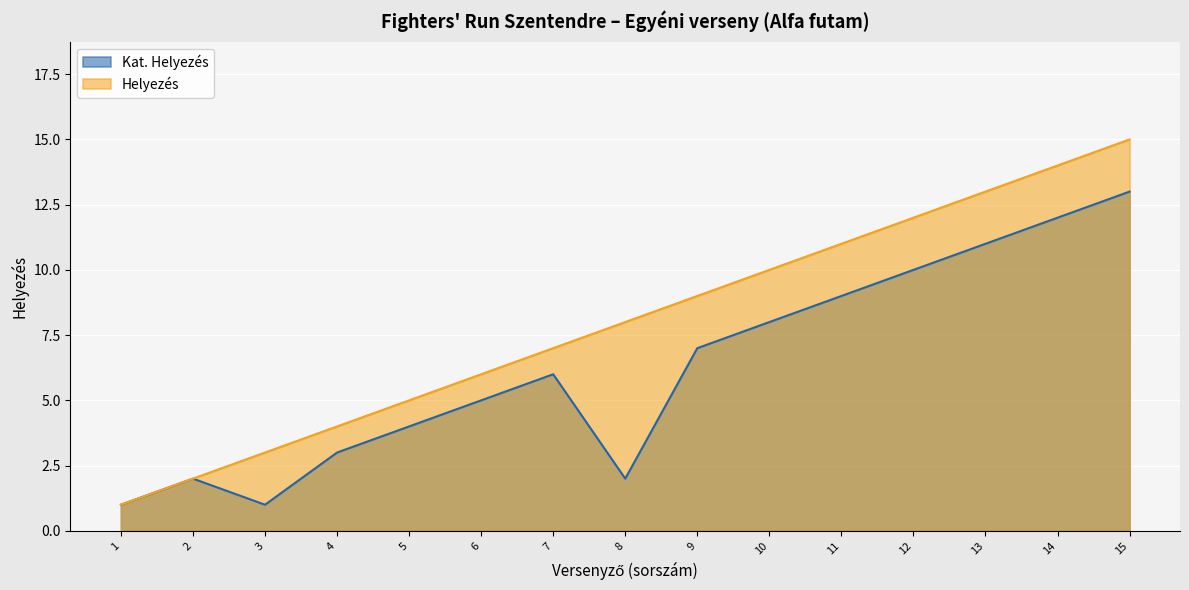

List the labels in order of Helyezés value, smallest first.

1, 2, 3, 4, 5, 6, 7, 8, 9, 10, 11, 12, 13, 14, 15